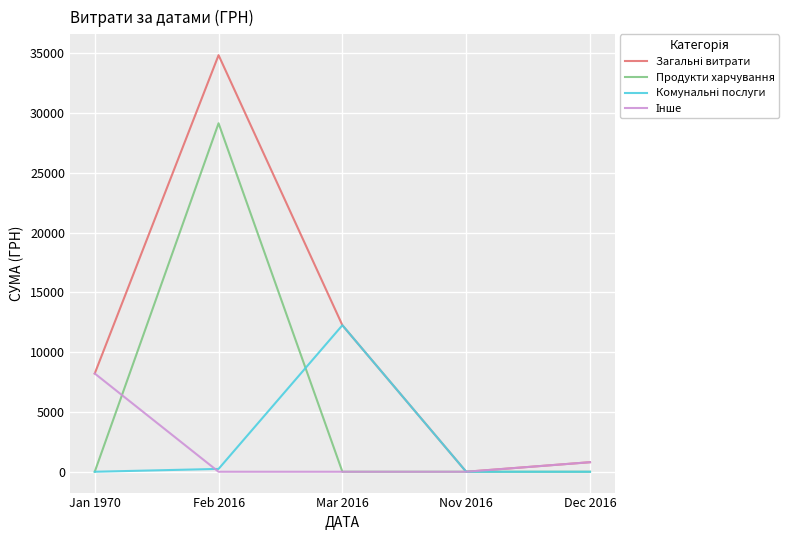

What is the difference between the highest and lowest values at Mar 2016?

12259.1